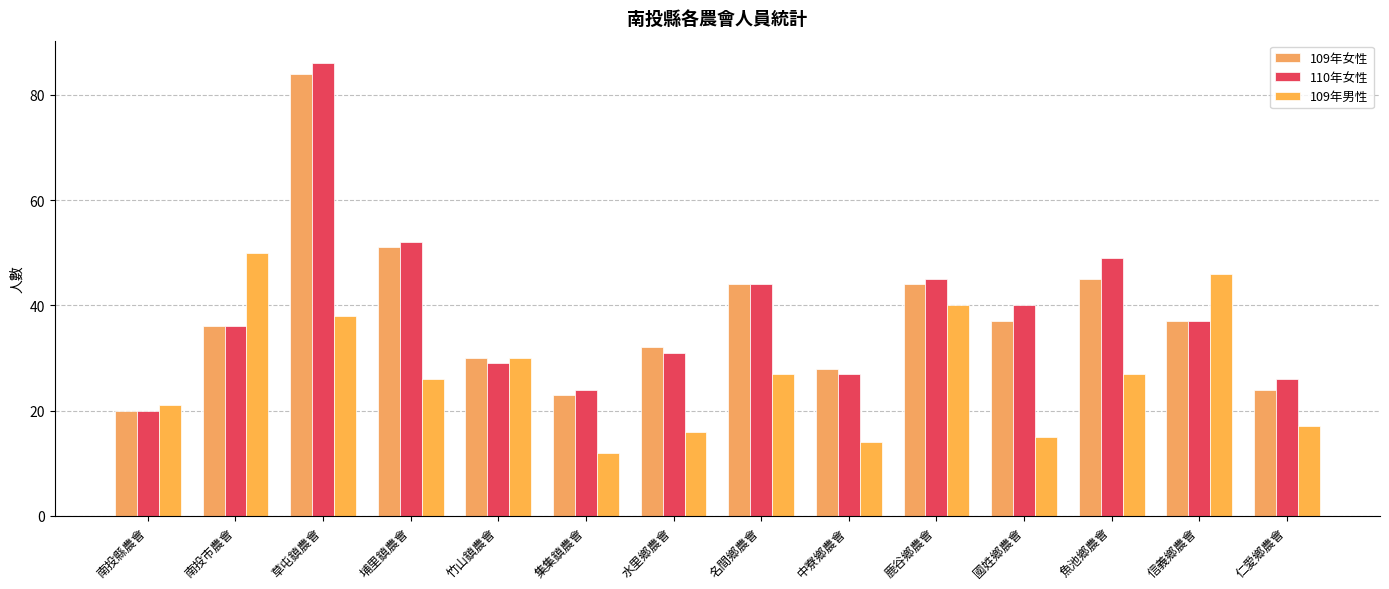

Is the value of 110年女性 at 水里鄉農會 greater than the value of 109年男性 at 草屯鎮農會?

No